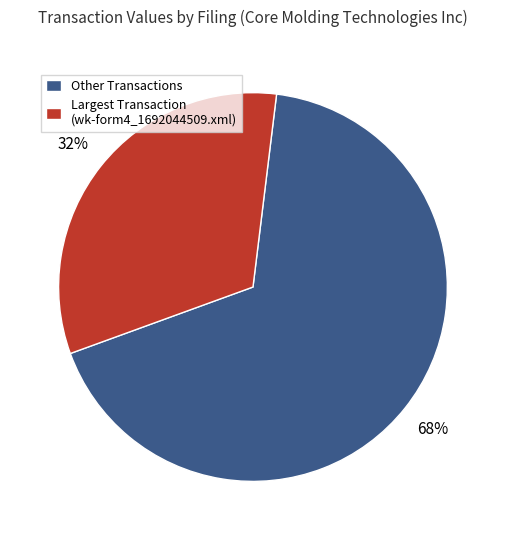

How many segments does this pie chart have?

2